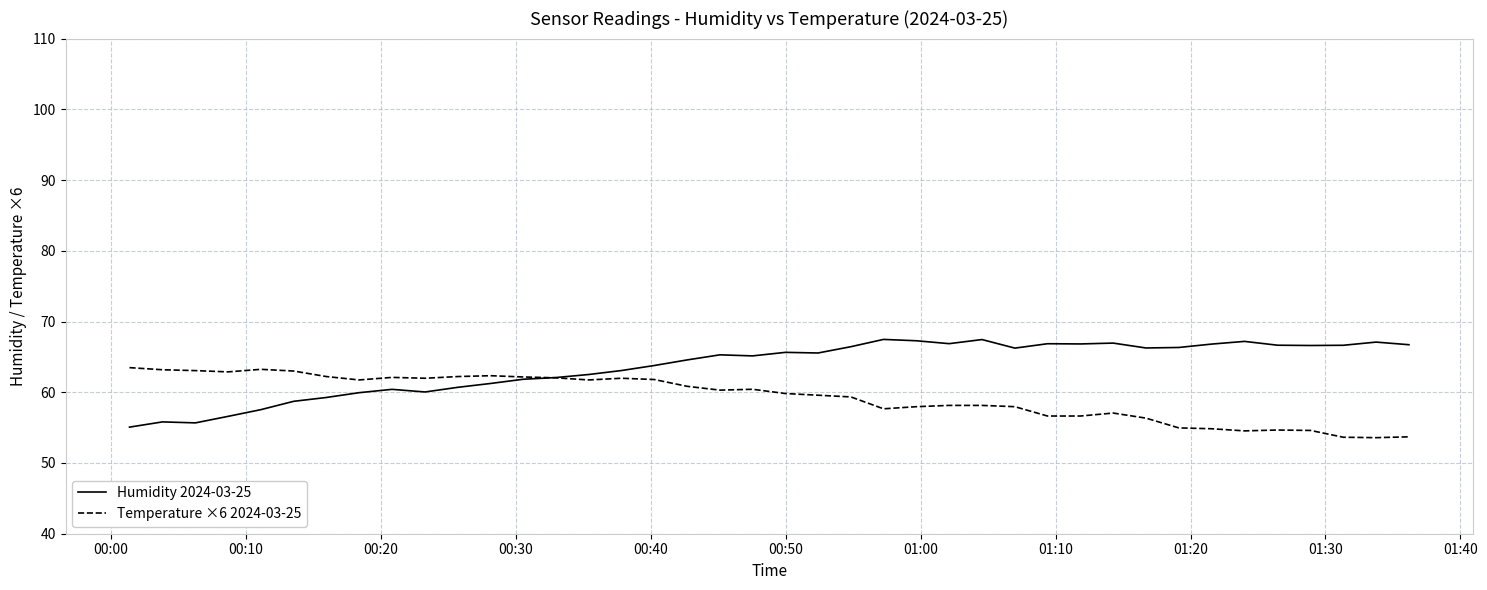

Which series has the largest total across all categories?

Humidity 2024-03-25